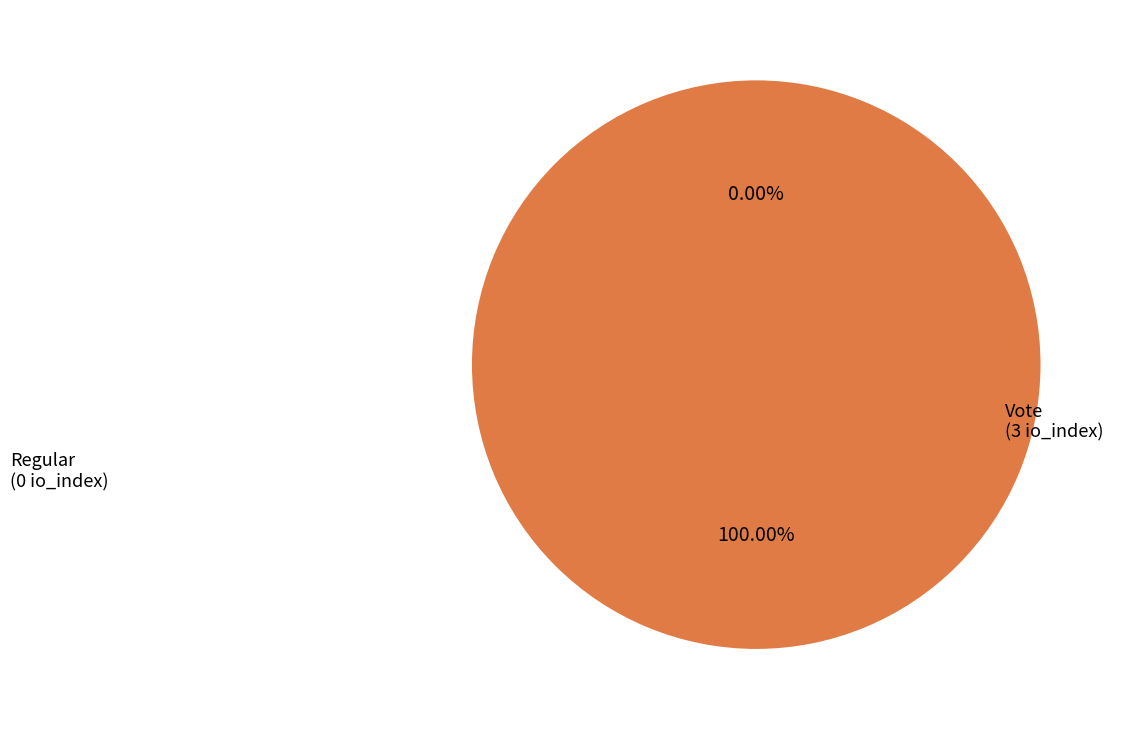

To the nearest percent, what is the average slice percentage?

50%